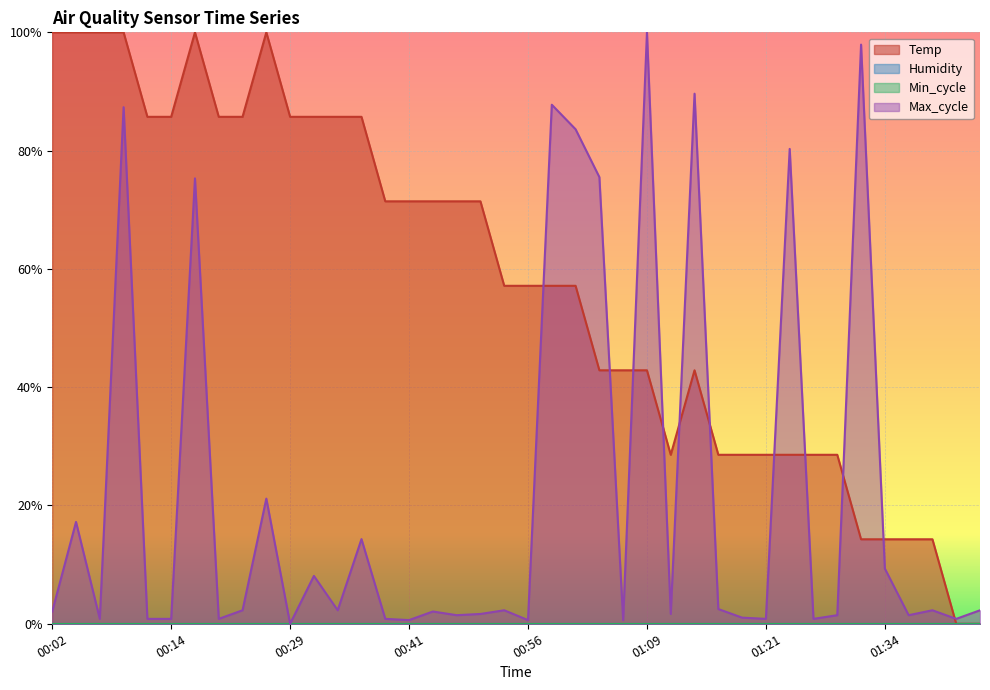

True or false: Max_cycle has a value of 0.0 at 01:16.

False